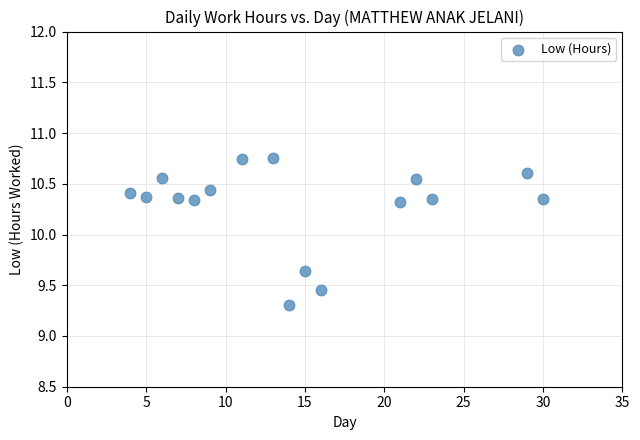

What is the range of Y values (max minus min)?

1.4